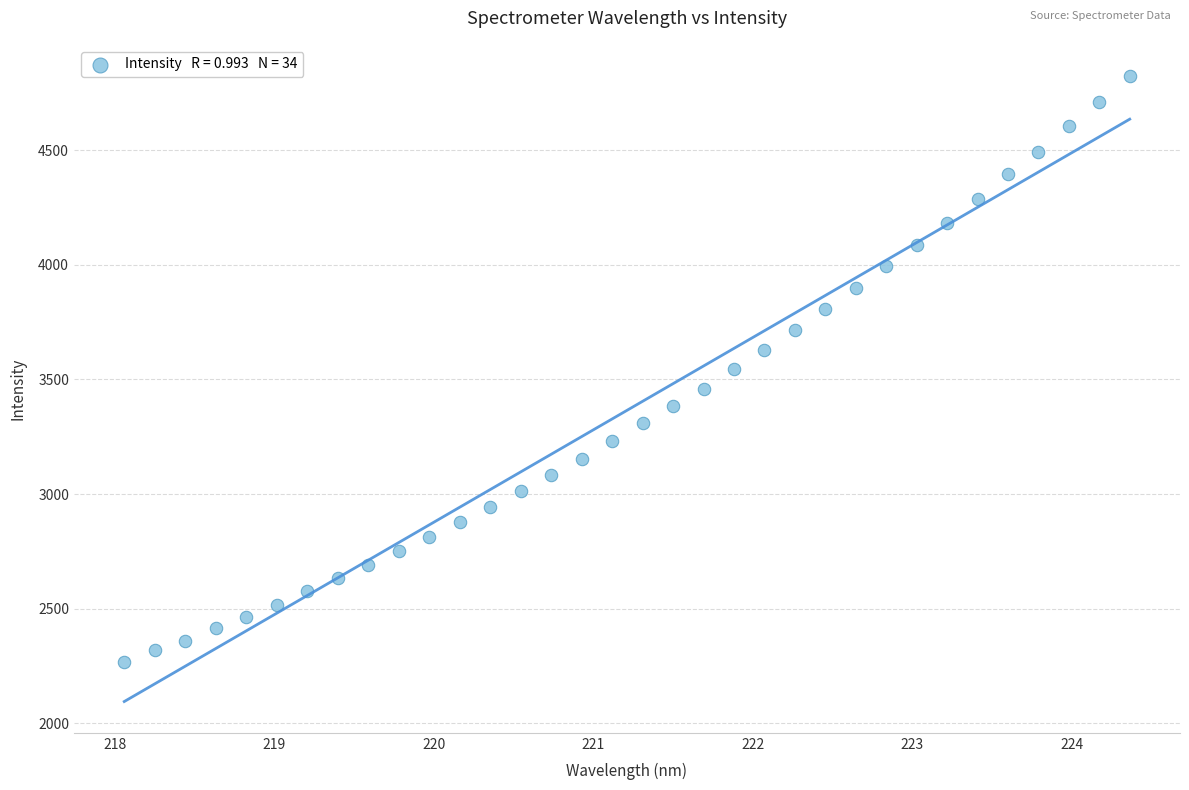

What is the range of X values (max minus min)?

6.3